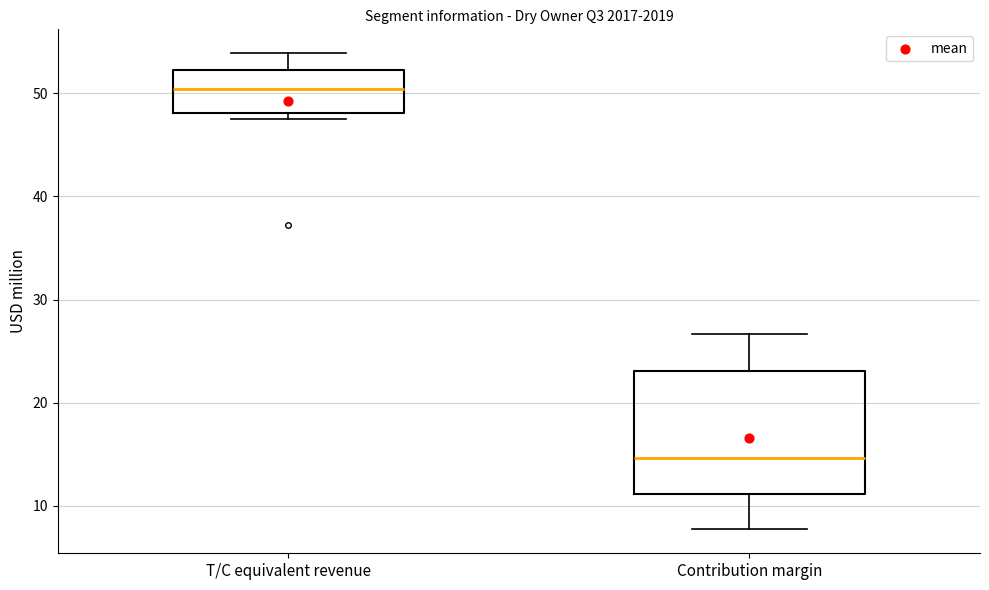

Reading left to right, transcribe this box plot: for each box, give where its median line is, the range the box spans, and where its two whiskers end, as read against the y-axis. The values are not printed on the chart, so give them approximately, as read against the axis.

T/C equivalent revenue: median 50, box 48 to 52, whiskers 48 (just below the box's lower edge) to 54
Contribution margin: median 15, box 11 to 23, whiskers 8 to 27